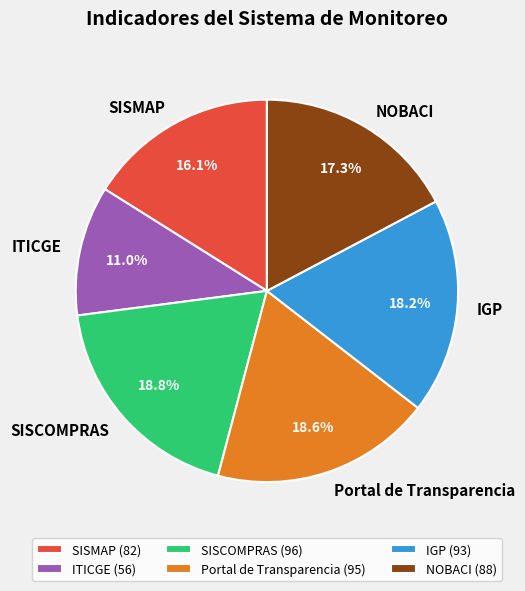

To the nearest percent, what percentage of the pie is SISCOMPRAS?

19%